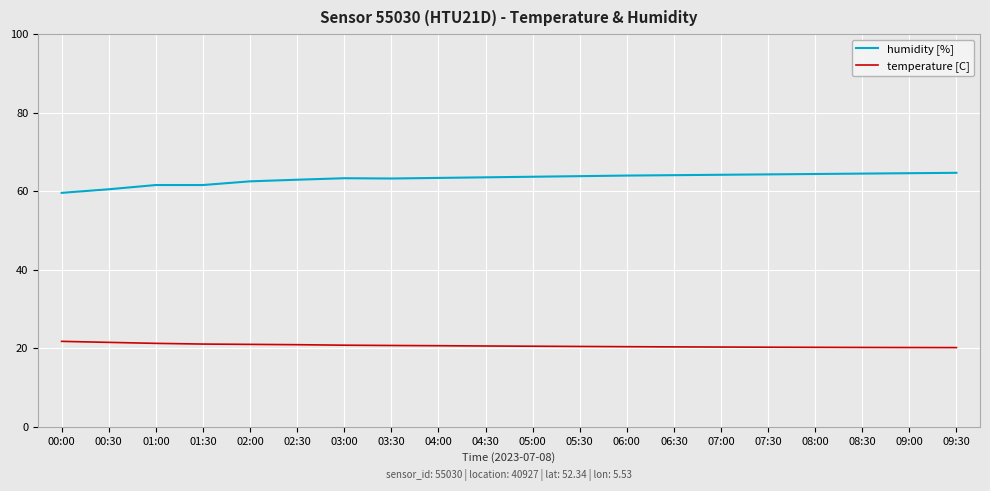

What is the sum of the humidity [%] values at 02:00 and 00:30?

123.0